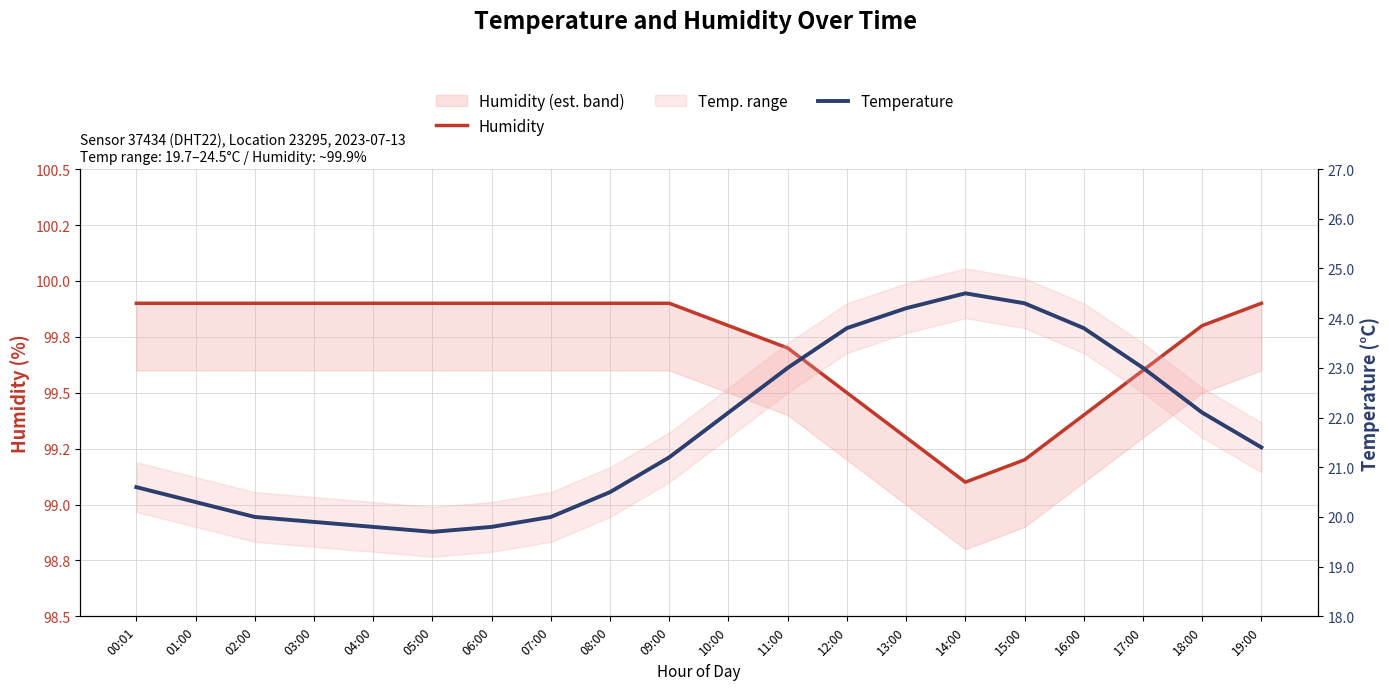

The Humidity series shows 33.9 at 01:00. True or false?

False